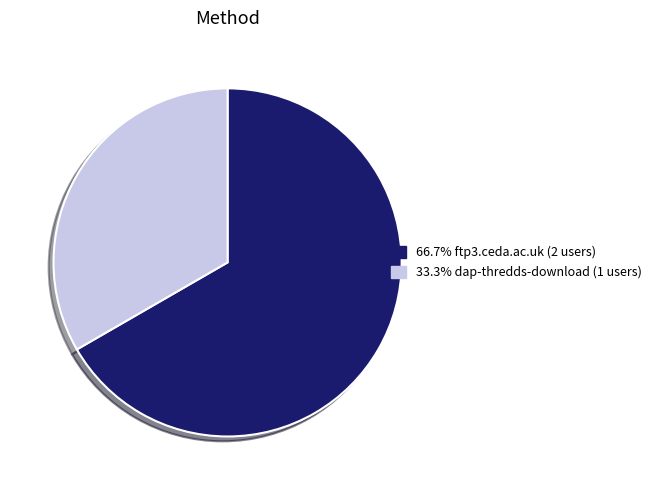

Is there any slice that represents more than half of the pie?

Yes